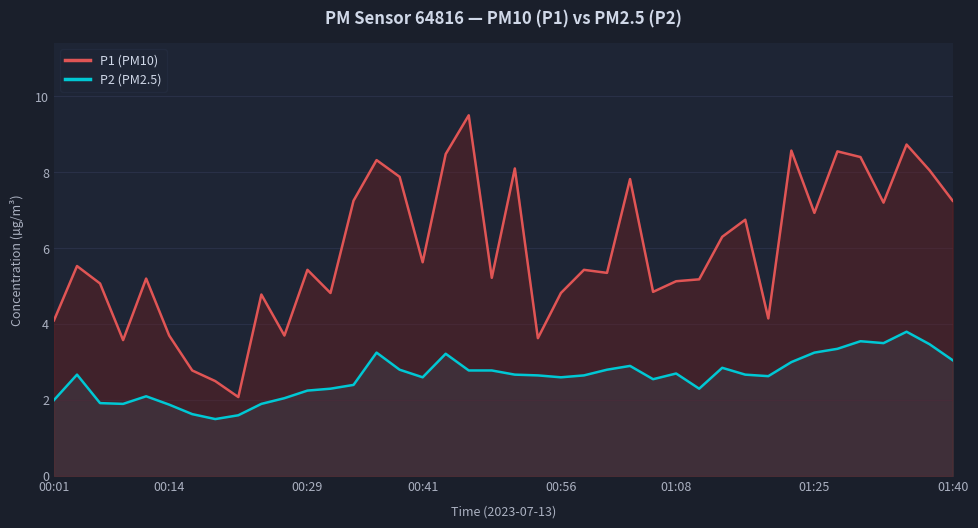

True or false: P2 (PM2.5) and P1 (PM10) cross at least once.

False